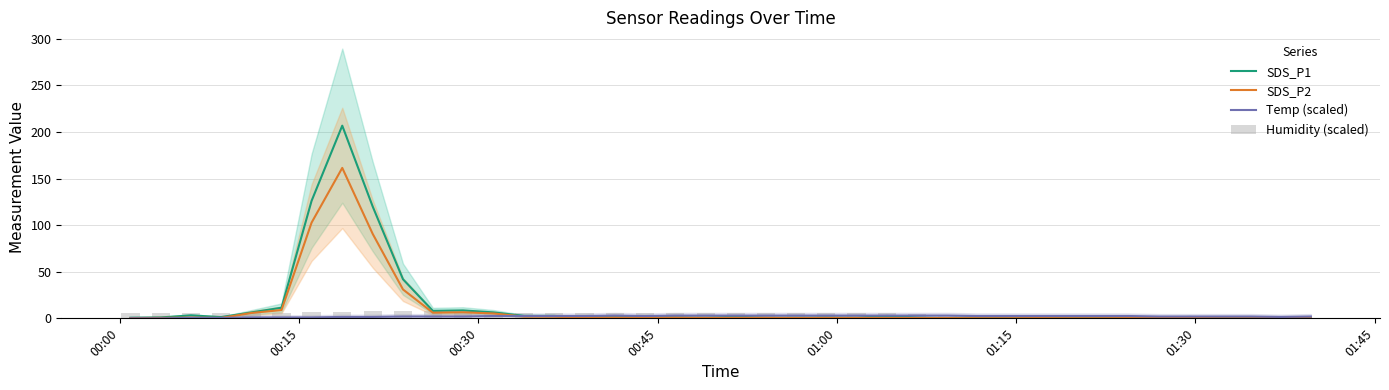

What is the greatest value displayed?

206.8